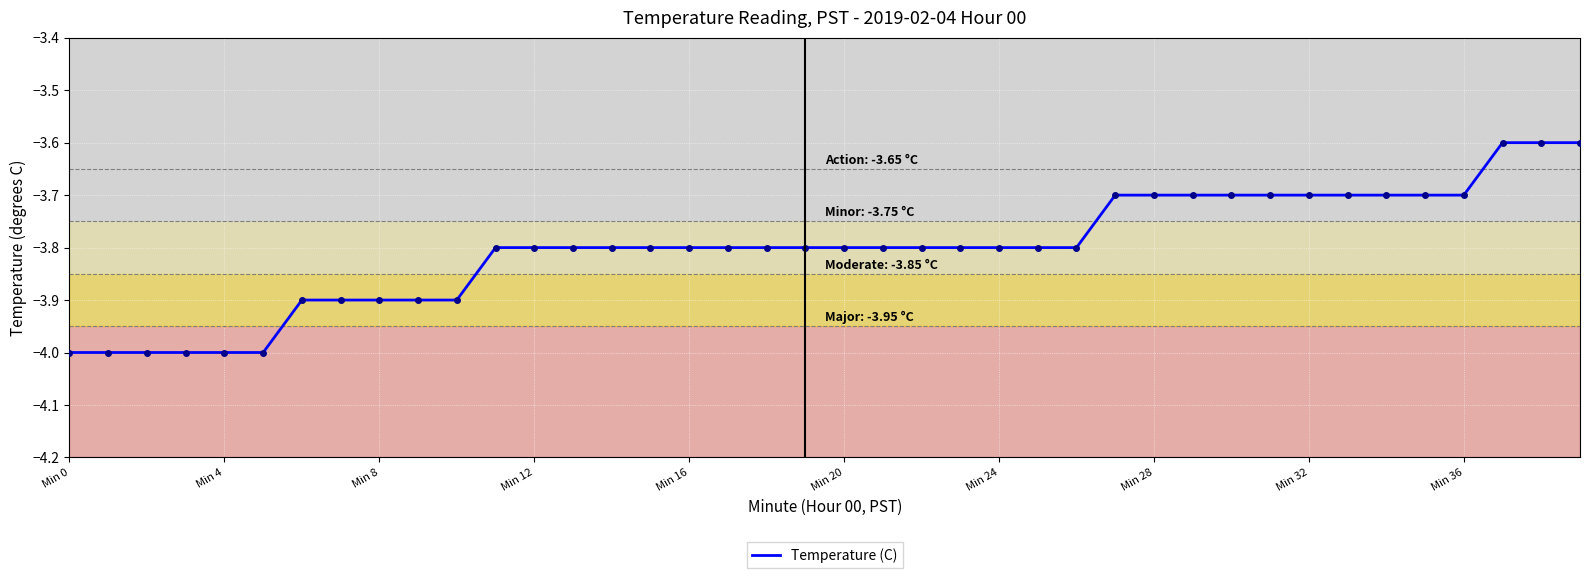

What is the smallest value displayed?

-4.0